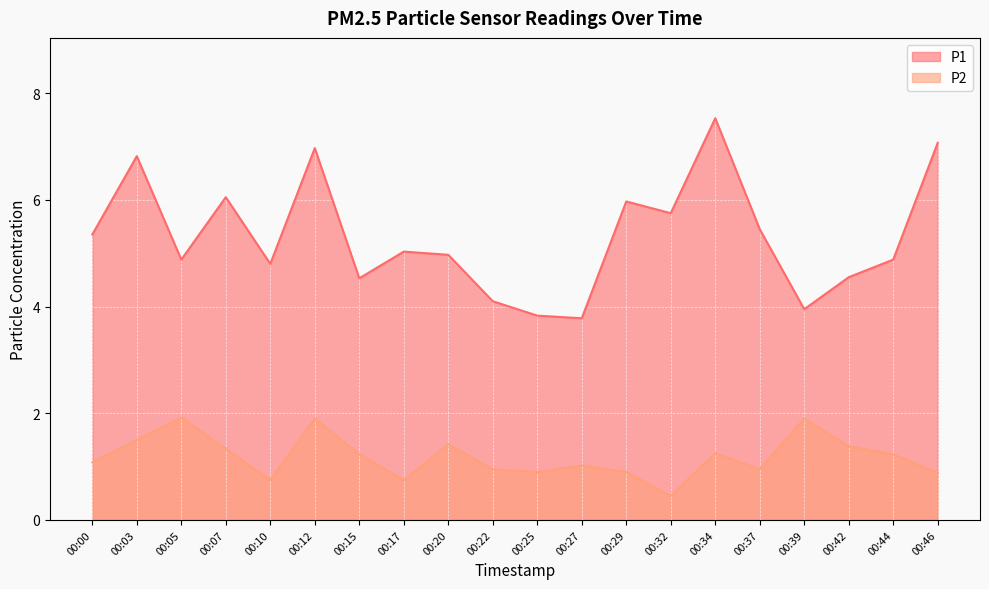

At which label does P1 reach its peak?

00:34